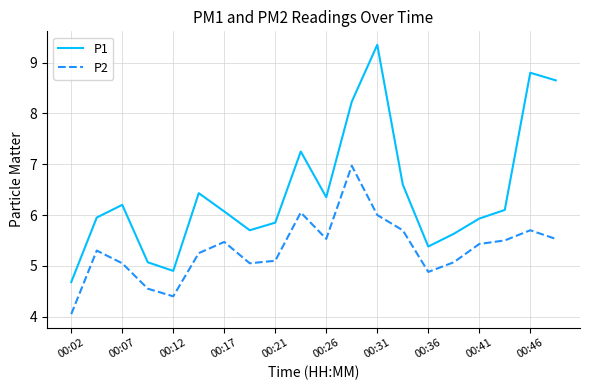

Which series has the largest total across all categories?

P1